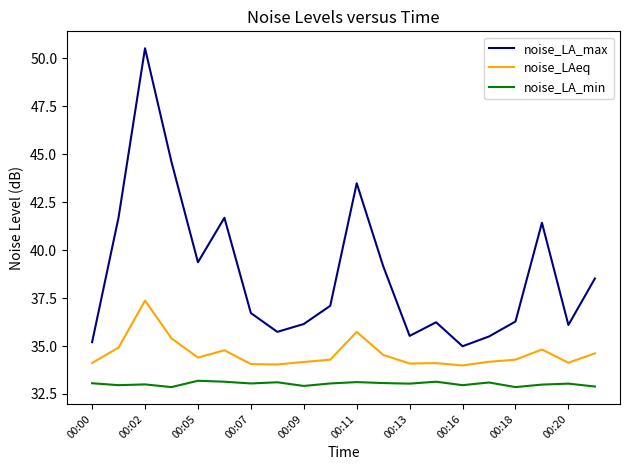

How many lines are shown in the chart?

3